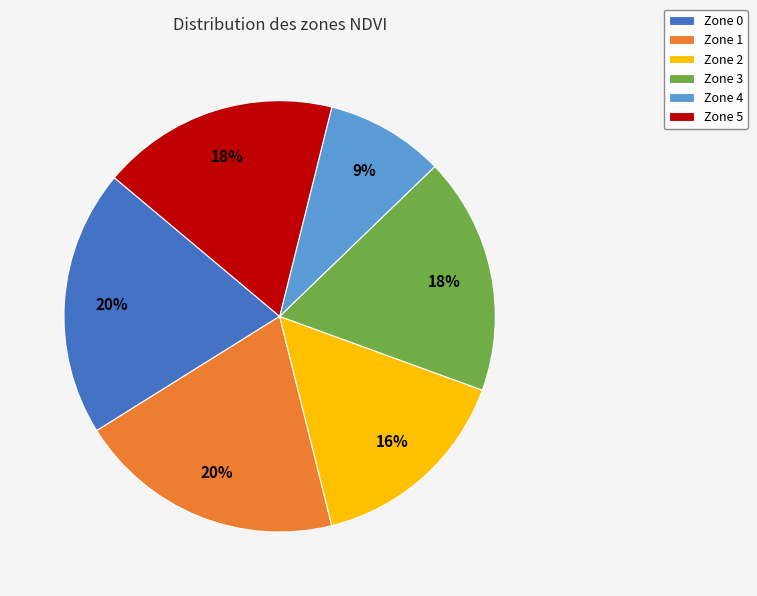

What percentage is the Zone 1 slice, to the nearest percent?

20%